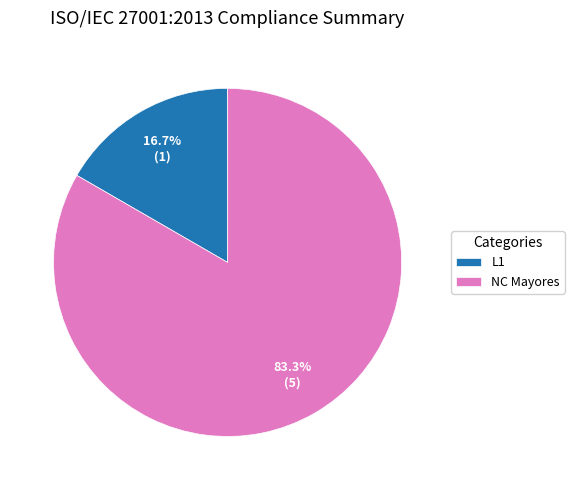

How much of the chart is everything except NC Mayores?

16.7%